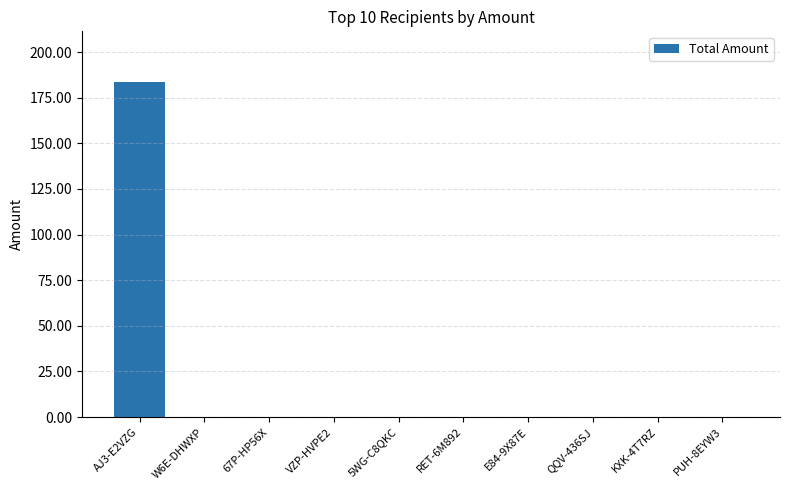

Is it true that the value at KXK-4T7RZ is 0.0?

True